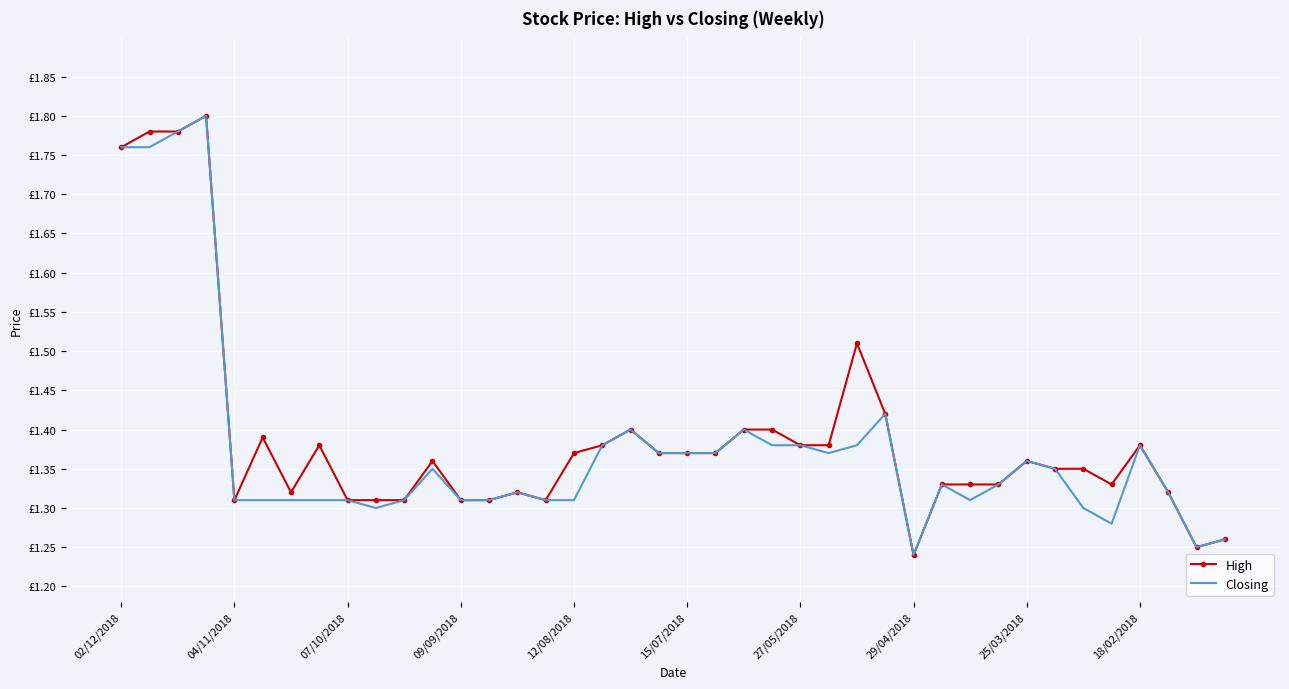

Which series has the largest range (max minus min)?

High